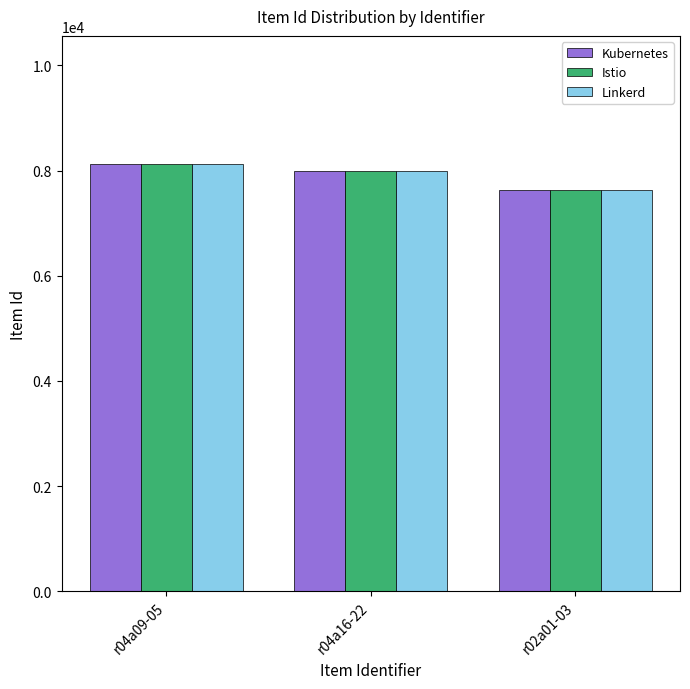

Is the value of Kubernetes at r02a01-03 greater than the value of Istio at r04a09-05?

No